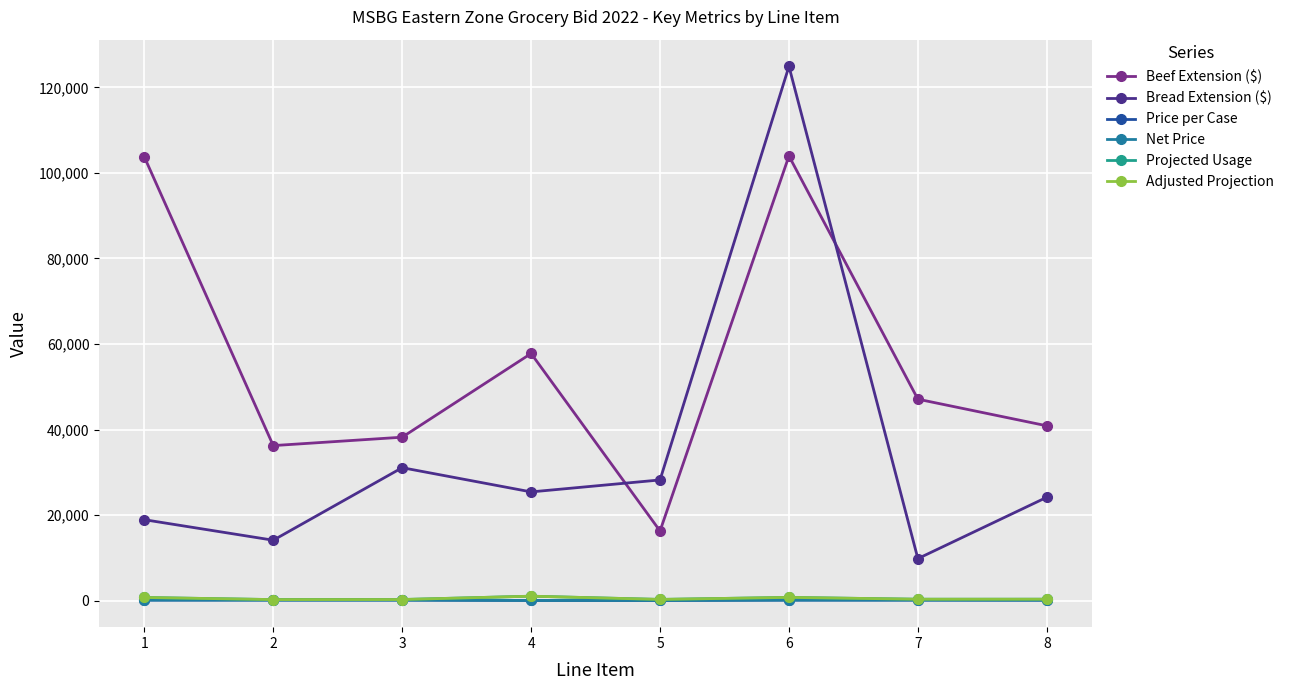

True or false: Net Price and Bread Extension ($) cross at least once.

False